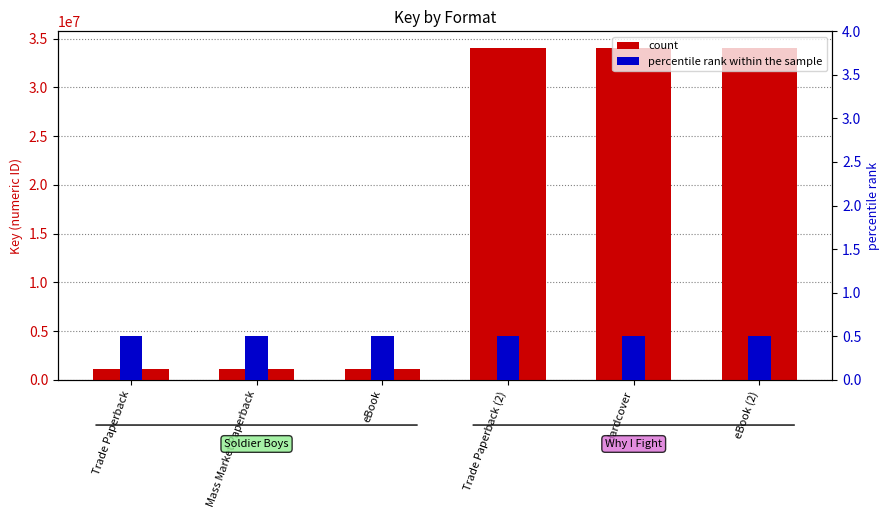

What position from the right is Hardcover?

2